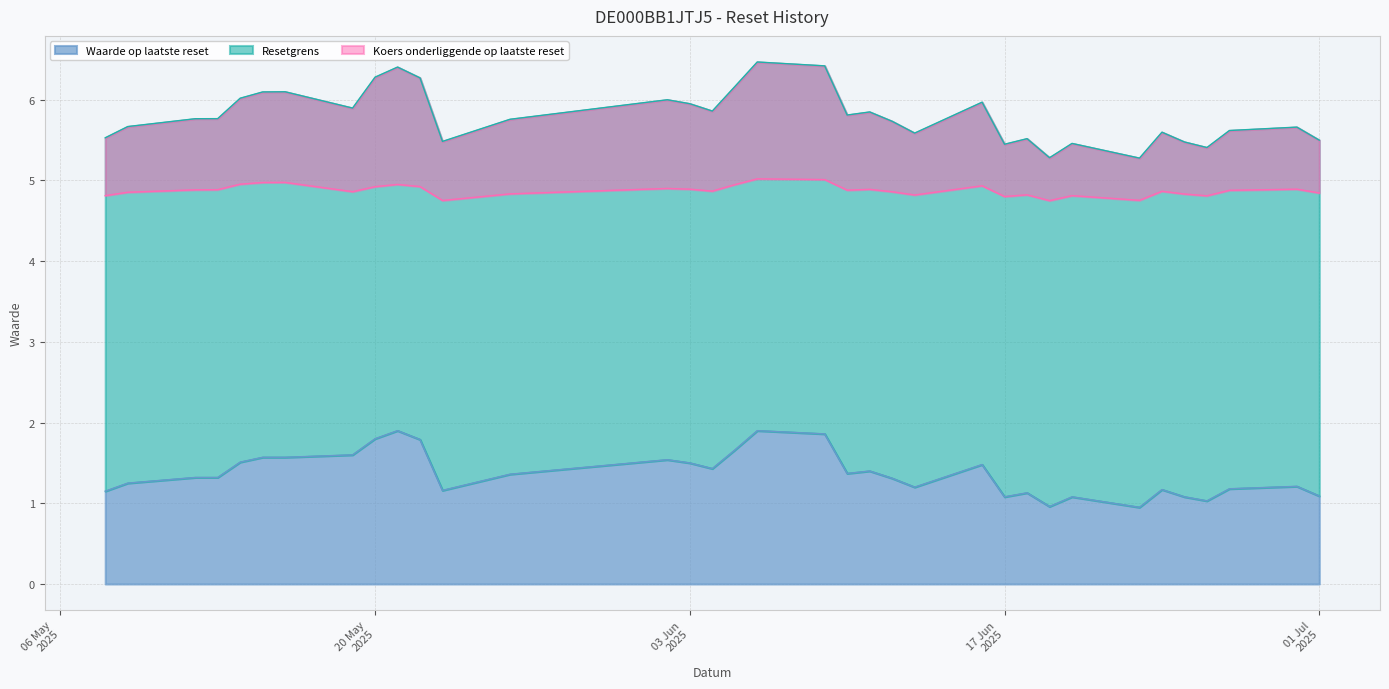

At how many categories does at least one series exceed 3?

35